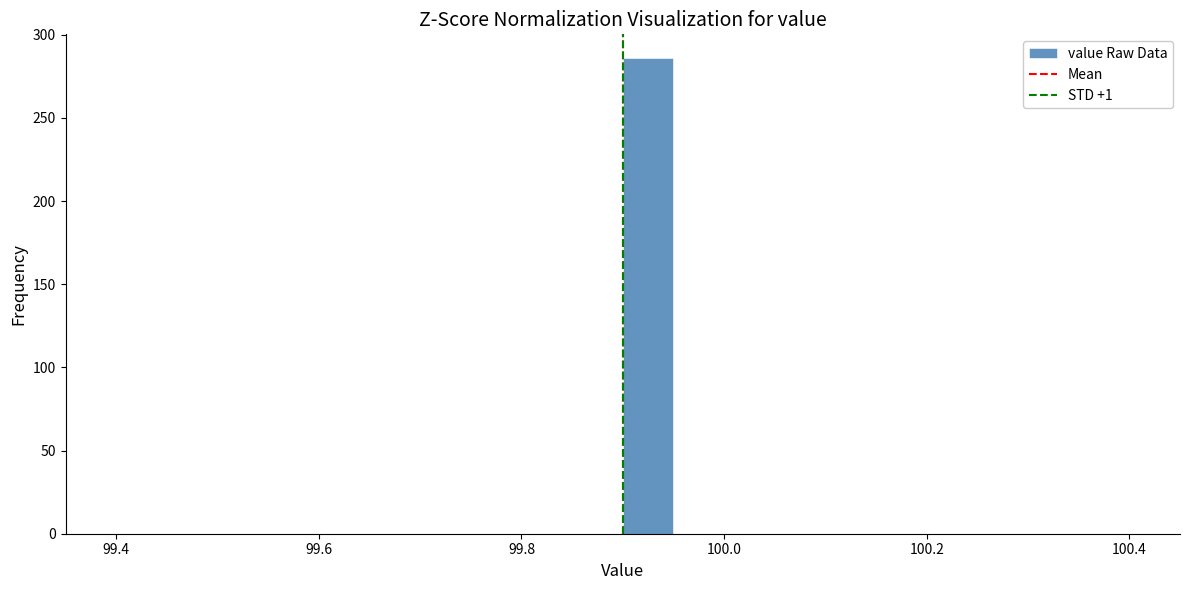

Around what value on the x-axis is the tallest bar? Give the approximate position of its centre, as read against the axis.

99.92